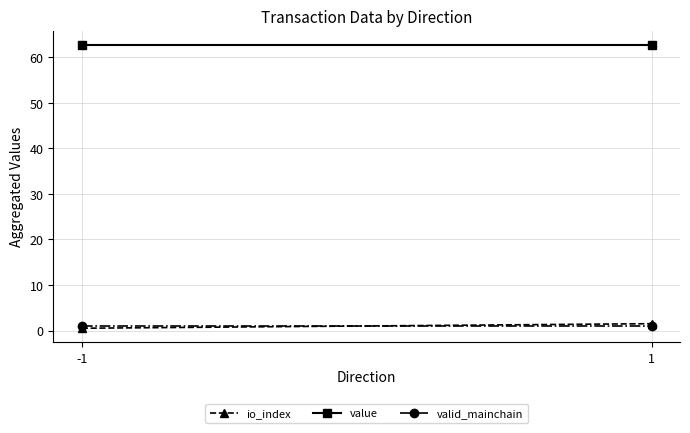

Which category has the highest value in the value series?

-1